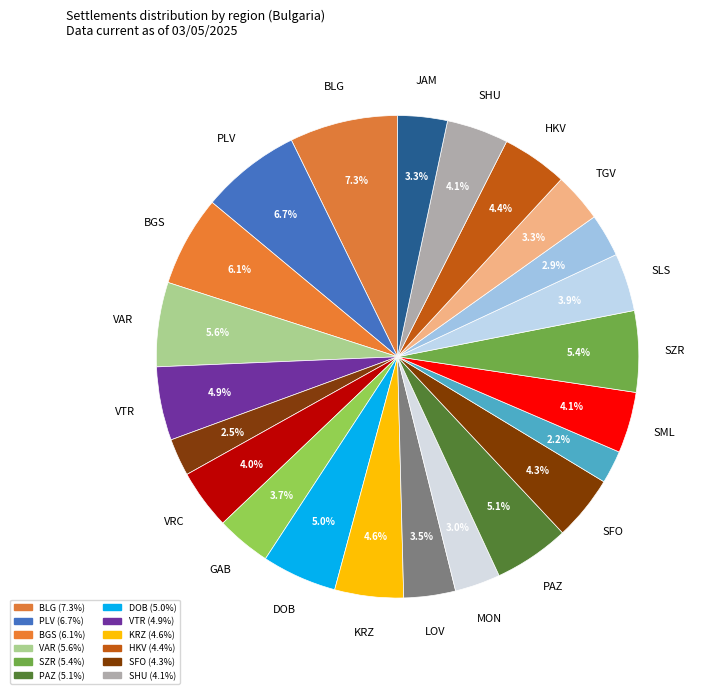

Count the number of slices in the pie.

23